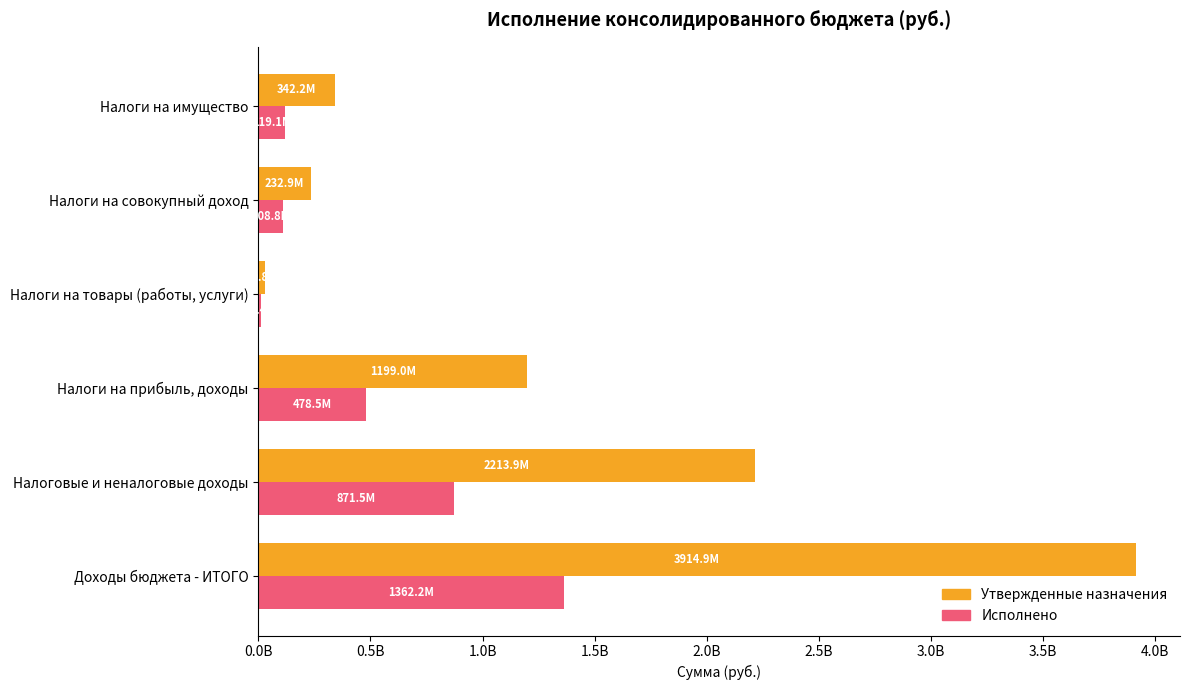

What is the average value of the Утвержденные назначения series?

1322311634.5